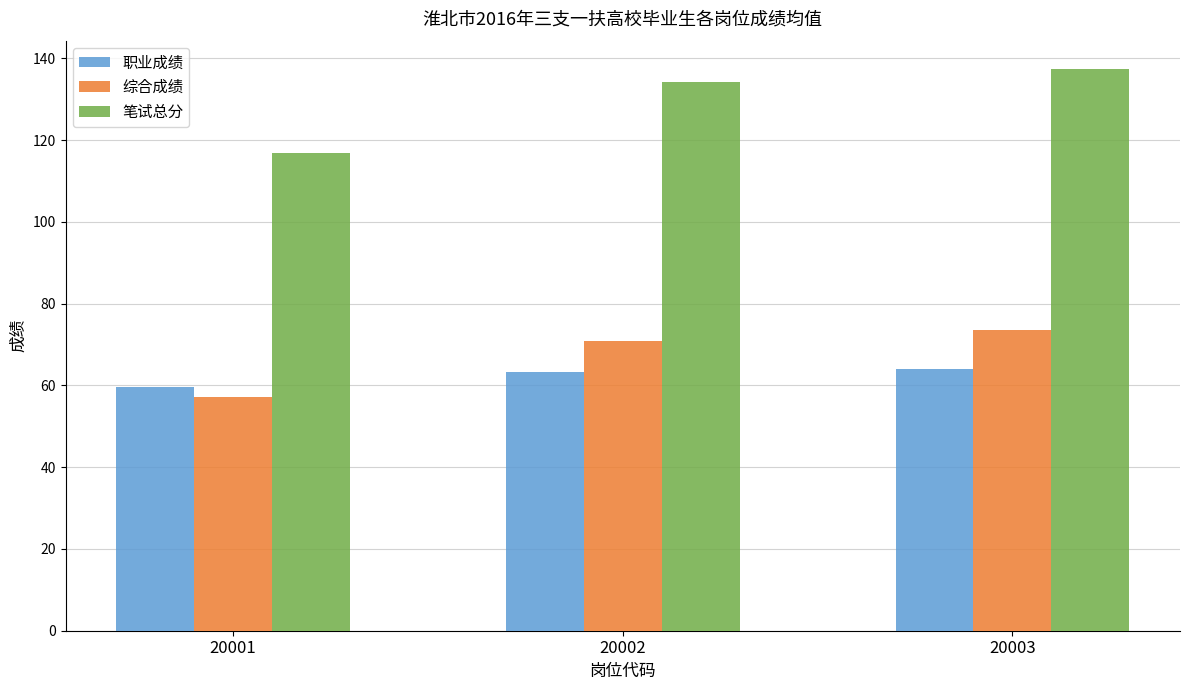

Is the value of 综合成绩 at 20001 greater than the value of 笔试总分 at 20002?

No